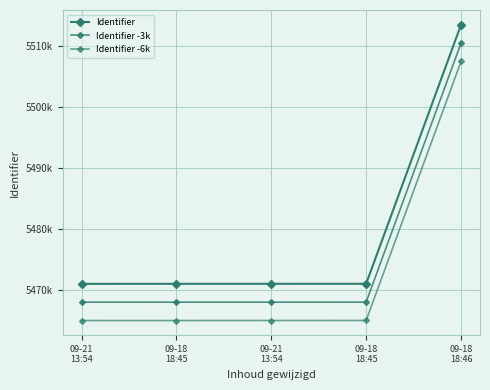

Which category has the lowest value in the Identifier -3k series?

09-21
13:54